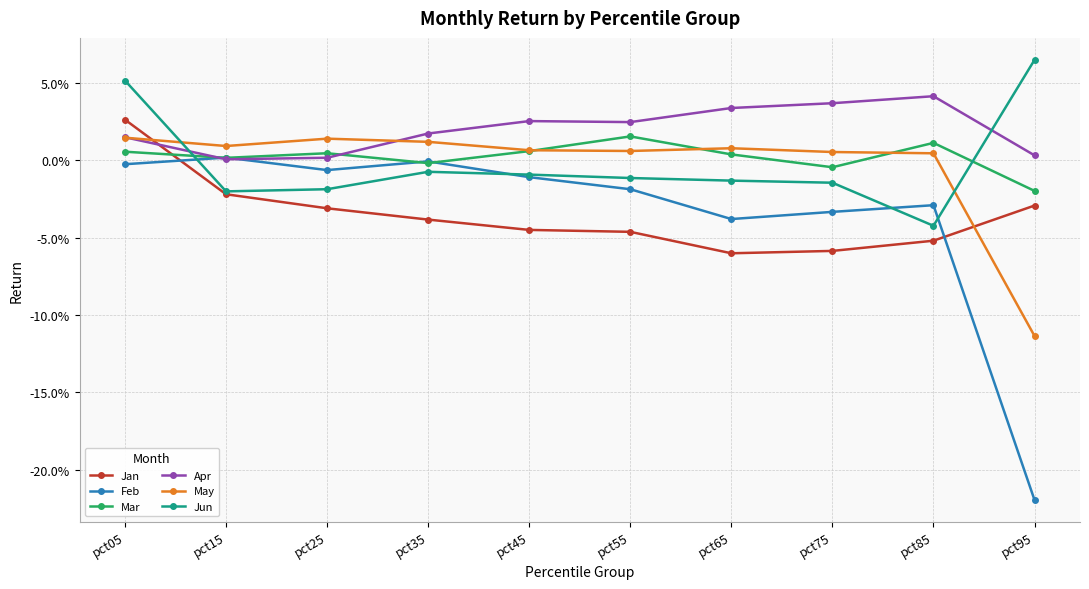

Is this an area chart (filled region under the line)?

No